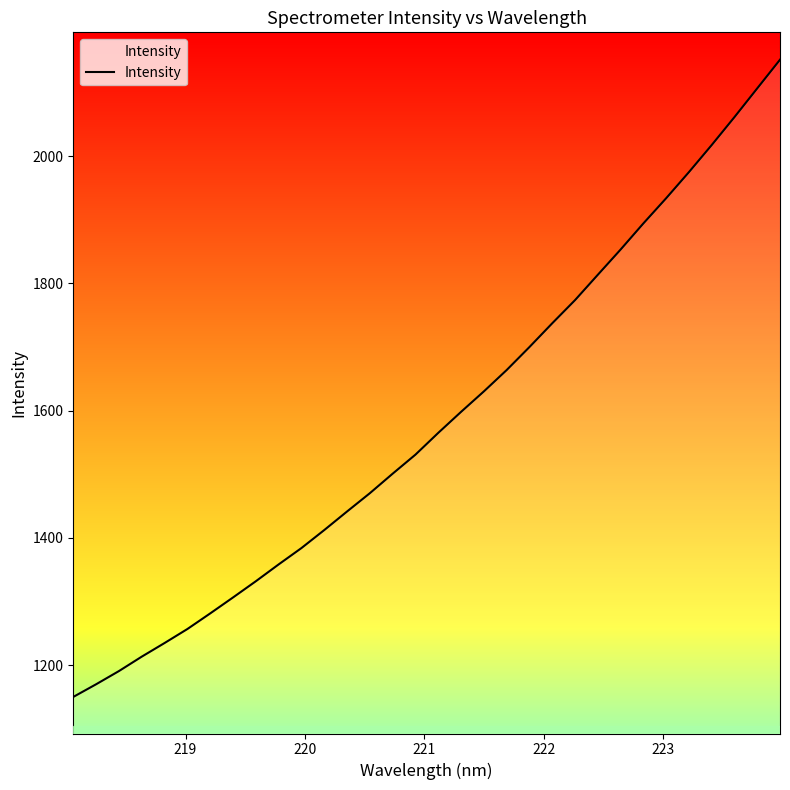

What is the difference between the maximum and minimum values?

1001.9